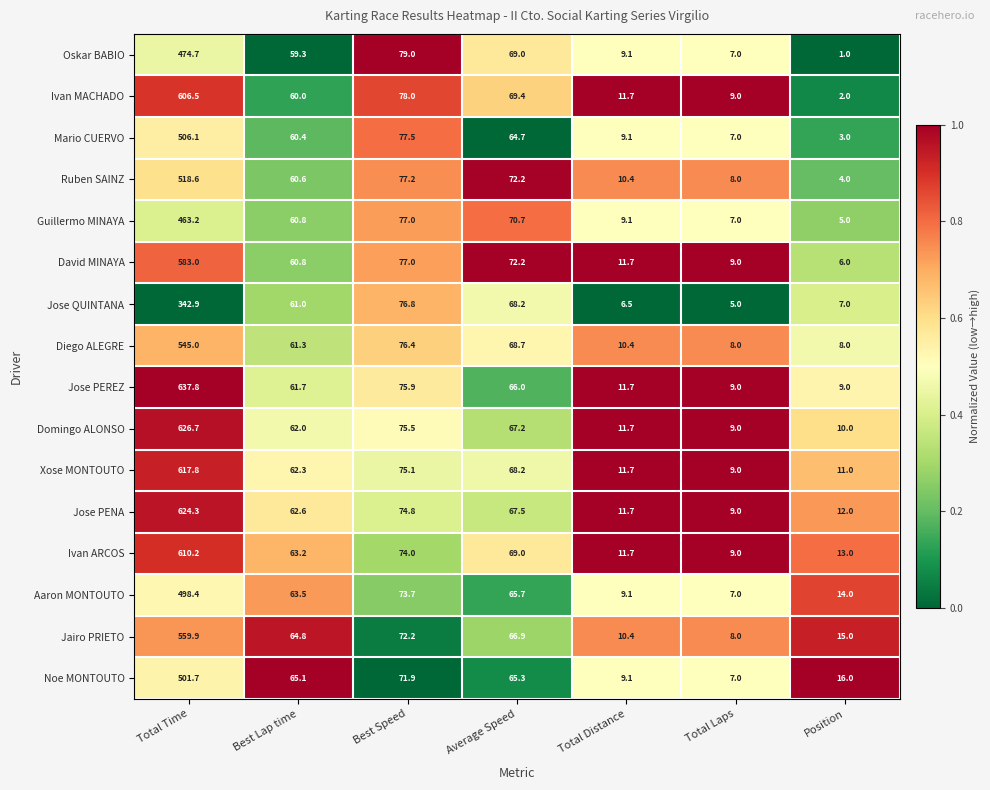

Is it true that Aaron MONTOUTO equals 9.1 at Total Distance?

True